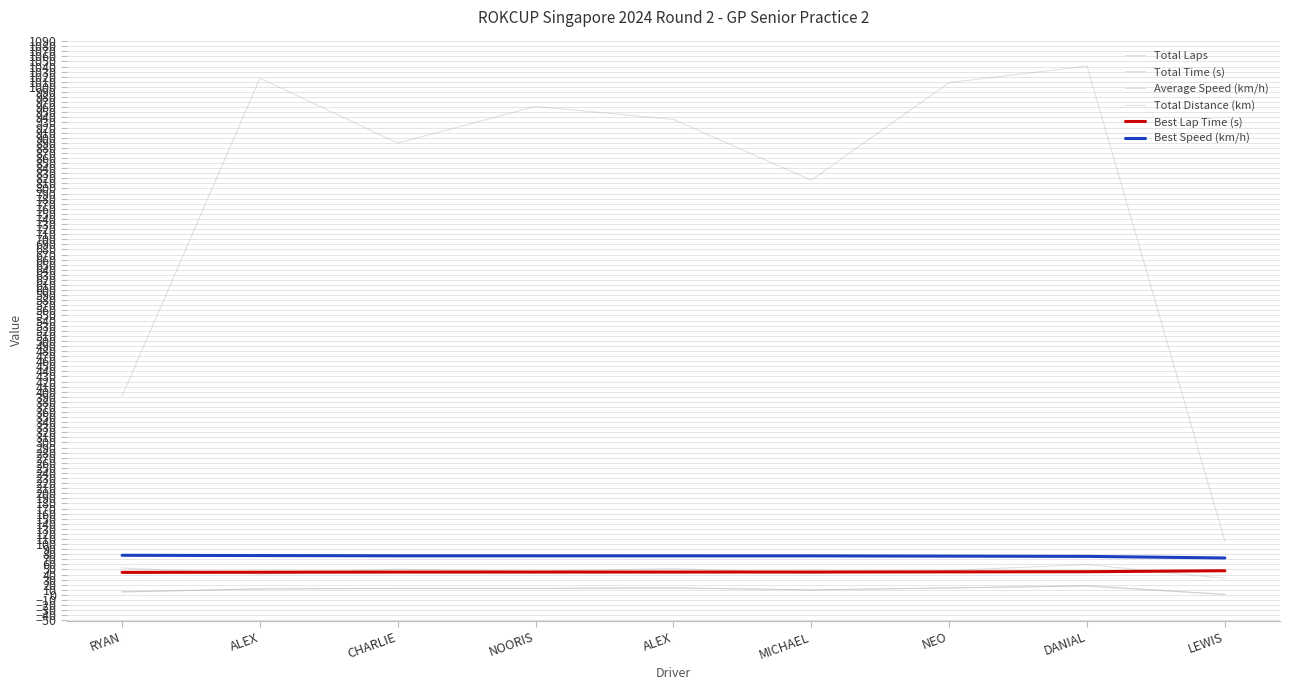

What is the maximum value for Best Speed (km/h)?

78.0